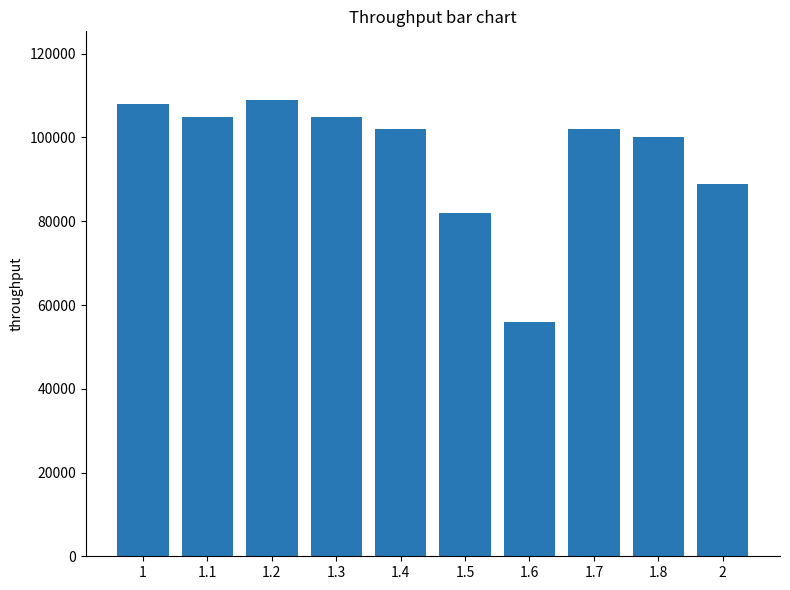

How many distinct data groups are displayed?

1